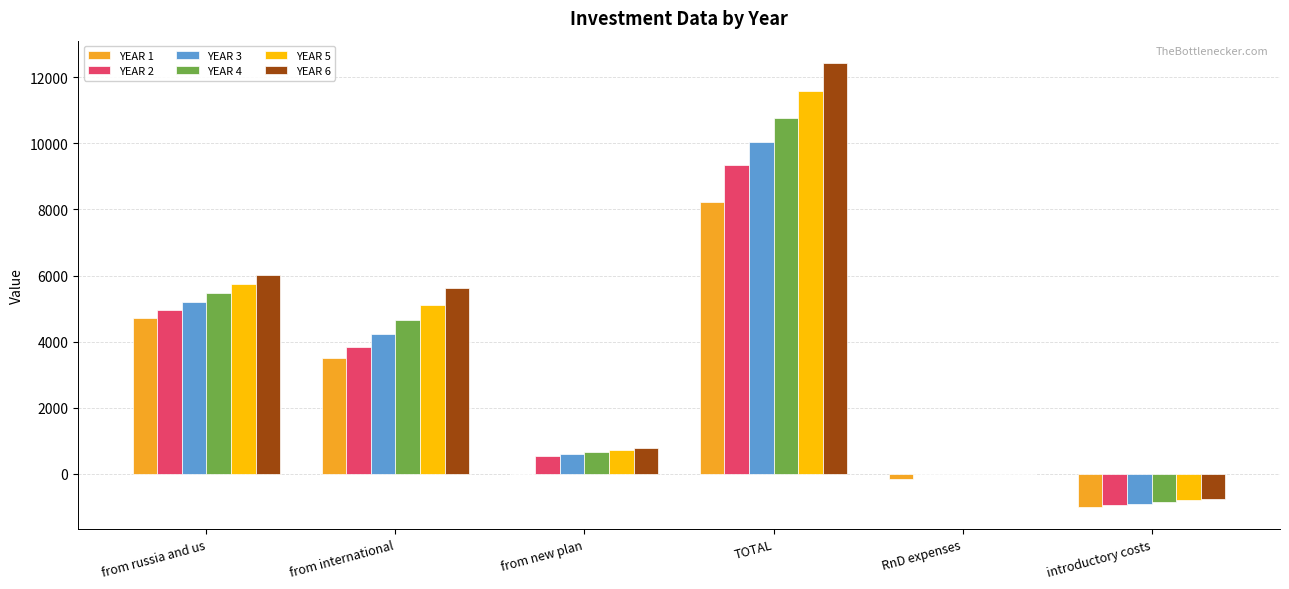

How many data points in YEAR 6 are above 5635?

3